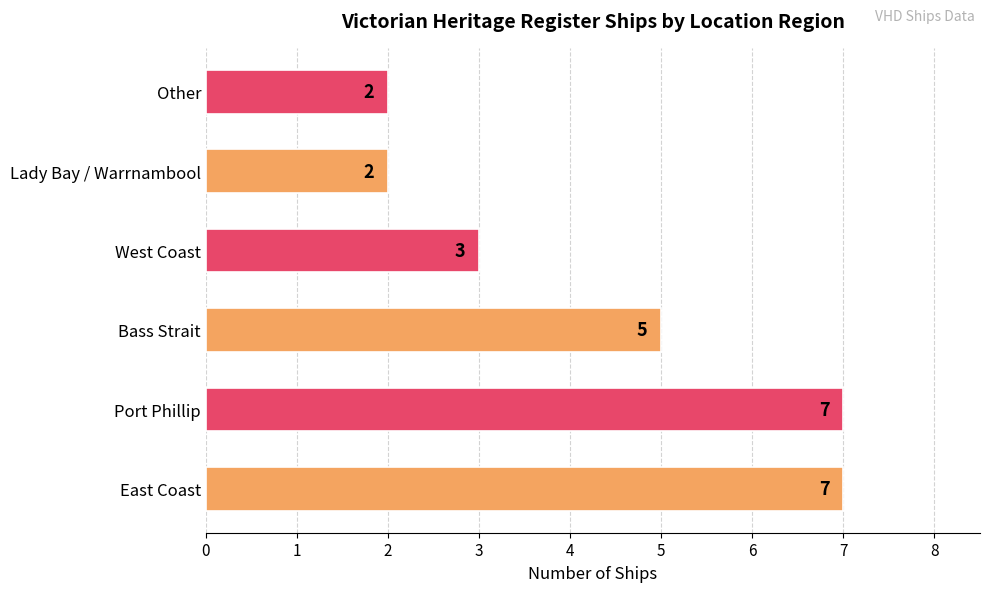

What is the change in value from Bass Strait to Other?

-3